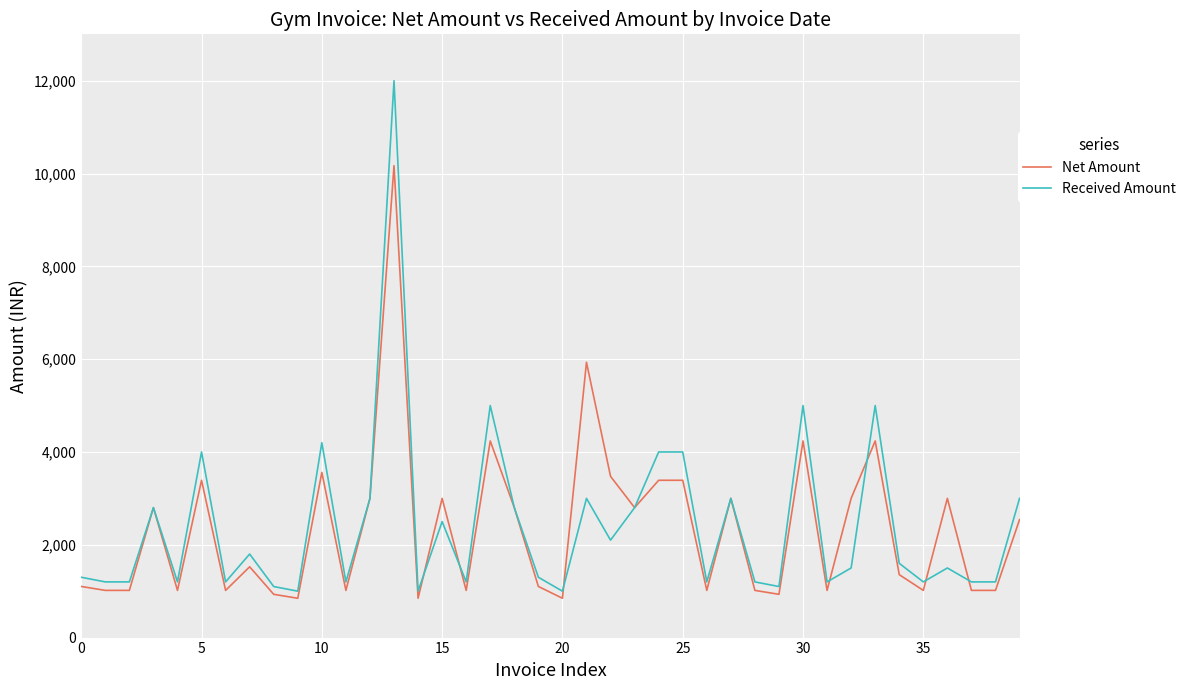

Rank the series by their maximum value, from highest to lowest.

Received Amount, Net Amount